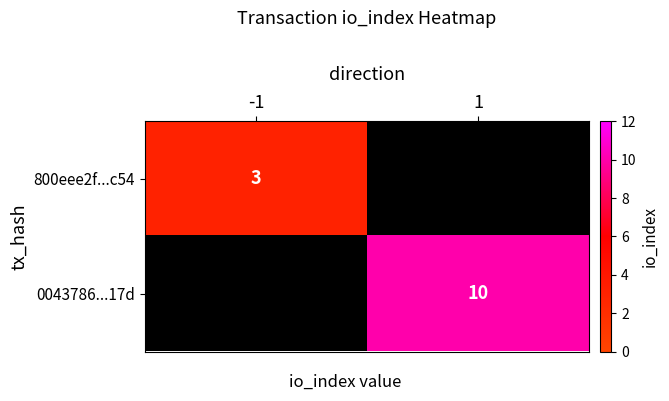

True or false: 0043786...17d has a value of 10 at 1.

True